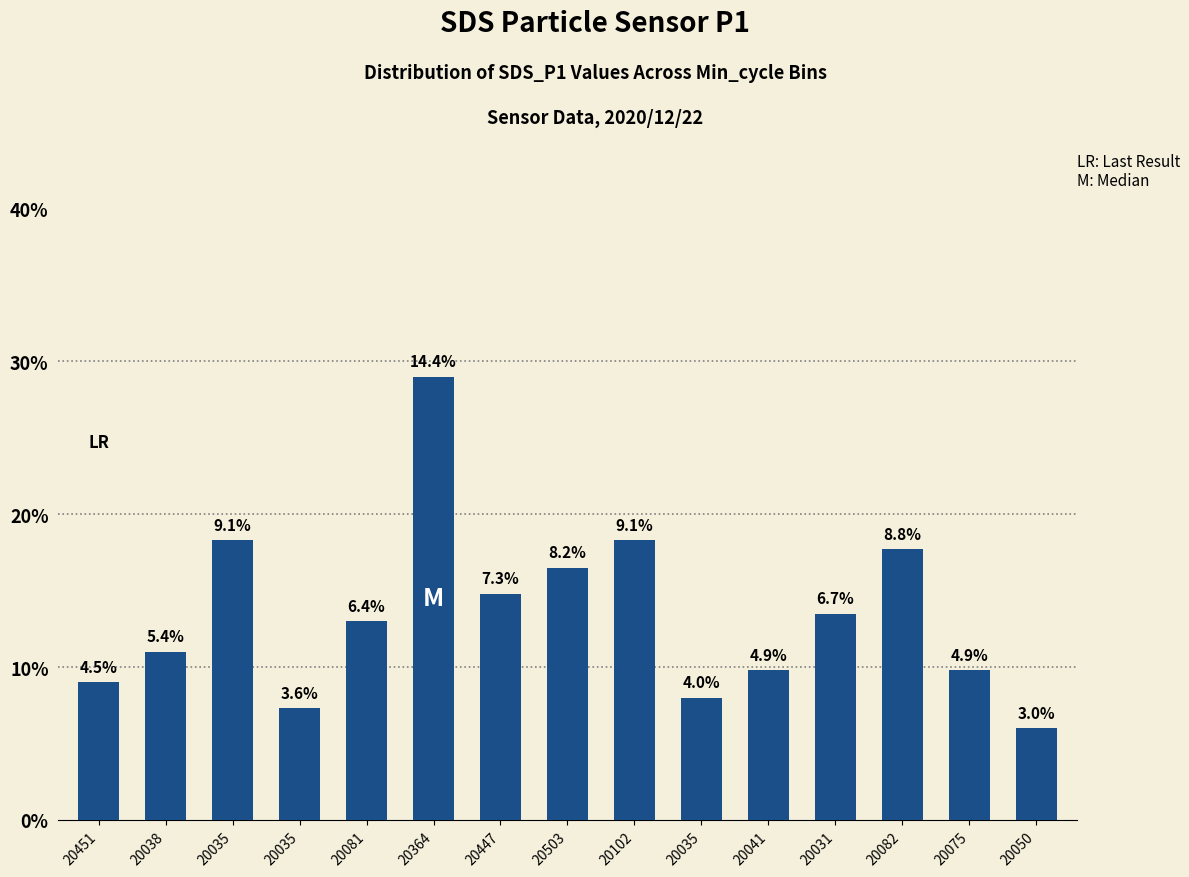

Does the chart contain any negative values?

No